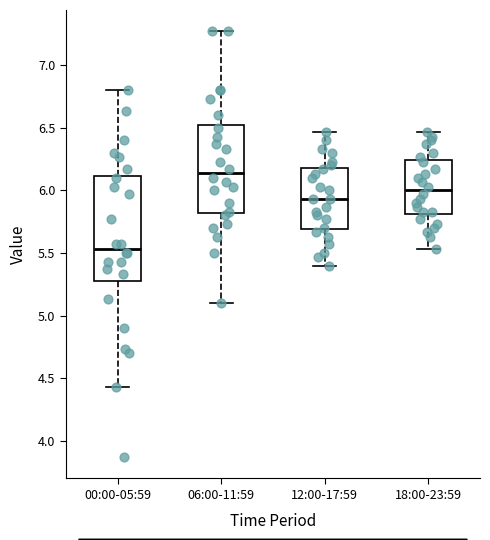

Reading left to right, transcribe this box plot: for each box, give where its median line is, the range the box spans, and where its two whiskers end, as read against the y-axis. The values are not printed on the chart, so give them approximately, as read against the axis.

00:00-05:59: median 5.55, box 5.30 to 6.10, whiskers 4.45 to 6.80
06:00-11:59: median 6.15, box 5.80 to 6.55, whiskers 5.10 to 7.25
12:00-17:59: median 5.95, box 5.70 to 6.20, whiskers 5.40 to 6.45
18:00-23:59: median 6.00, box 5.80 to 6.25, whiskers 5.55 to 6.45